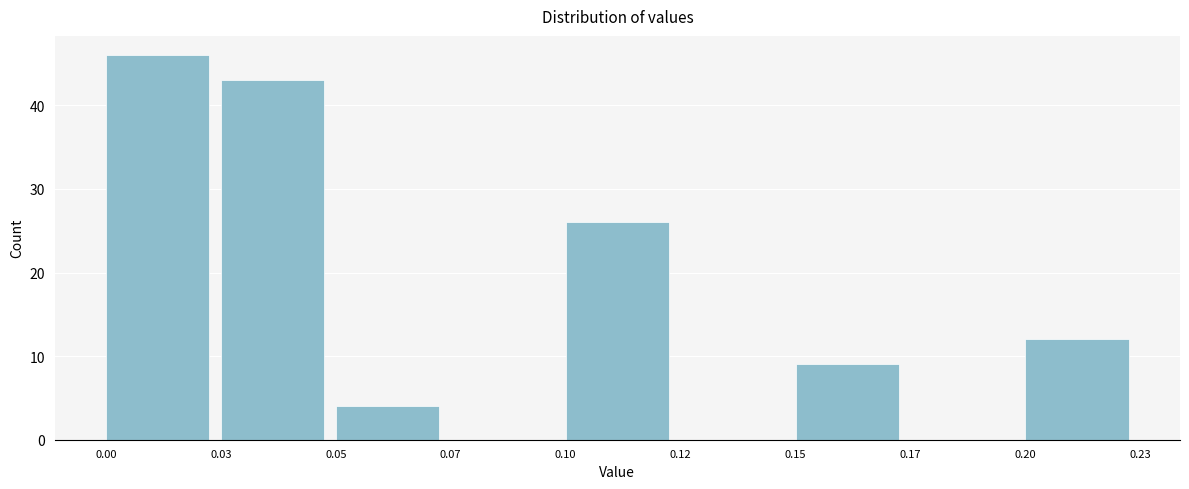

Reading right to left, list all the values displayed in this chart.

0.20=12	0.17=0	0.15=9	0.12=0	0.10=26	0.07=0	0.05=4	0.03=43	0.00=46